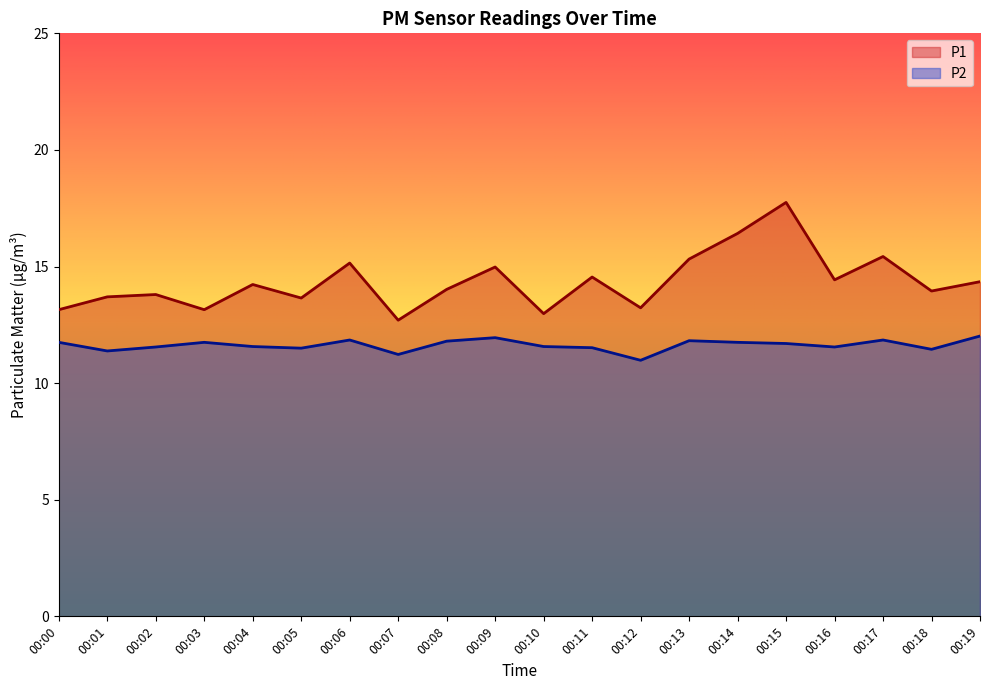

What is the value of the P1 point at the 13th from the left?

13.2